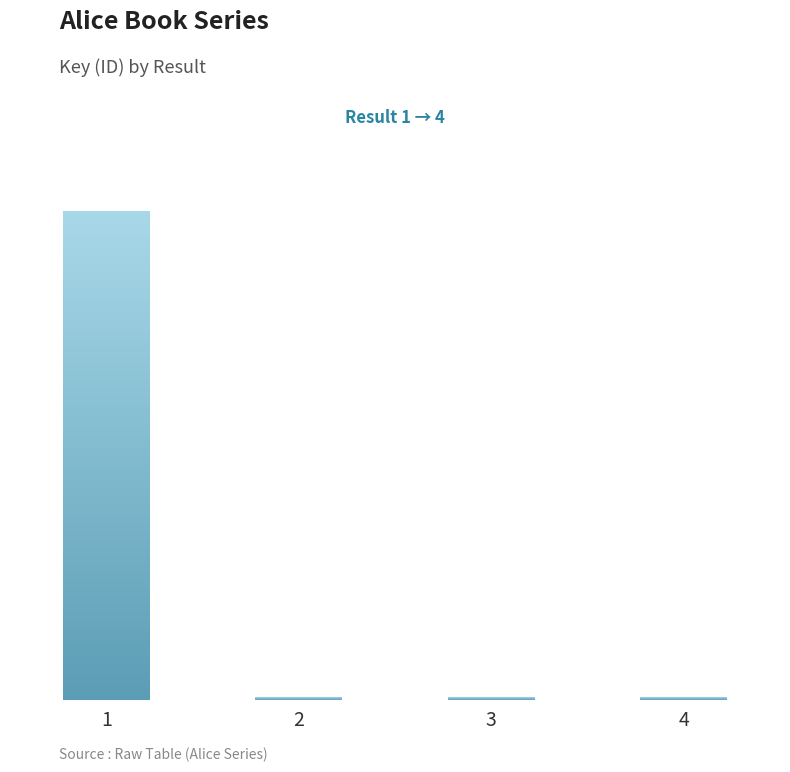

Does the chart contain any negative values?

No